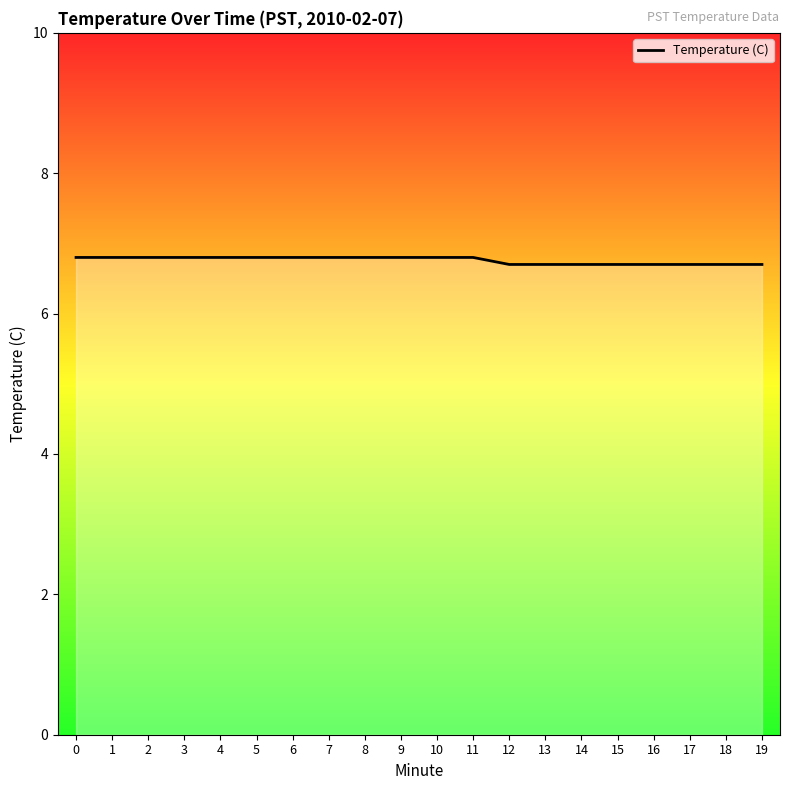

Reading left to right, list all the values displayed in this chart.

0=6.8	1=6.8	2=6.8	3=6.8	4=6.8	5=6.8	6=6.8	7=6.8	8=6.8	9=6.8	10=6.8	11=6.8	12=6.7	13=6.7	14=6.7	15=6.7	16=6.7	17=6.7	18=6.7	19=6.7